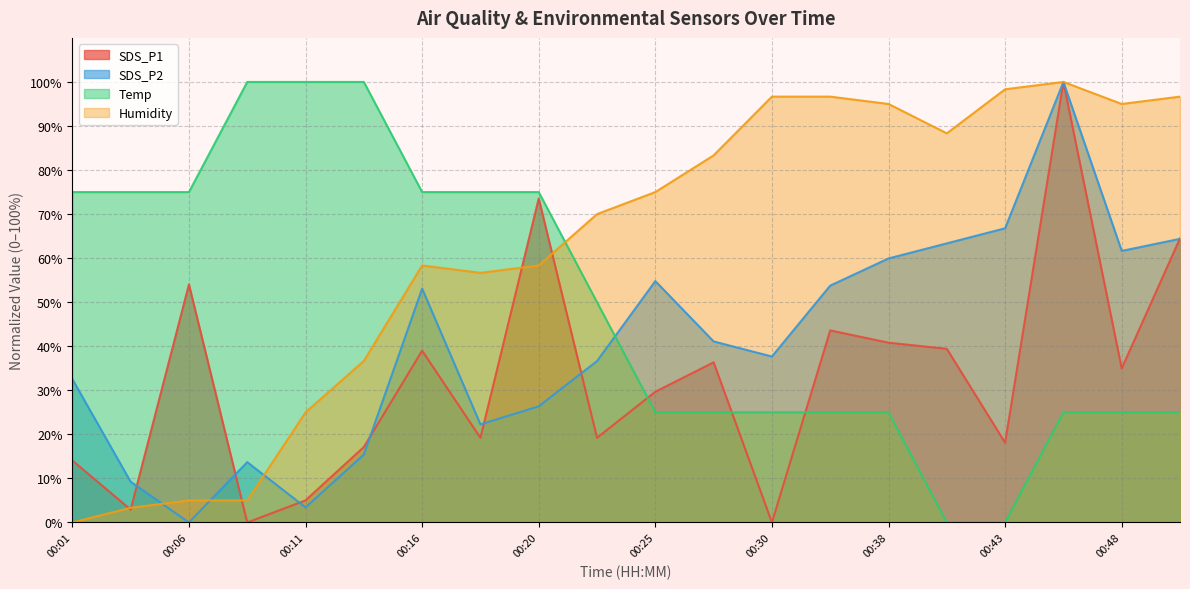

What is the maximum value shown in the chart?

100.0